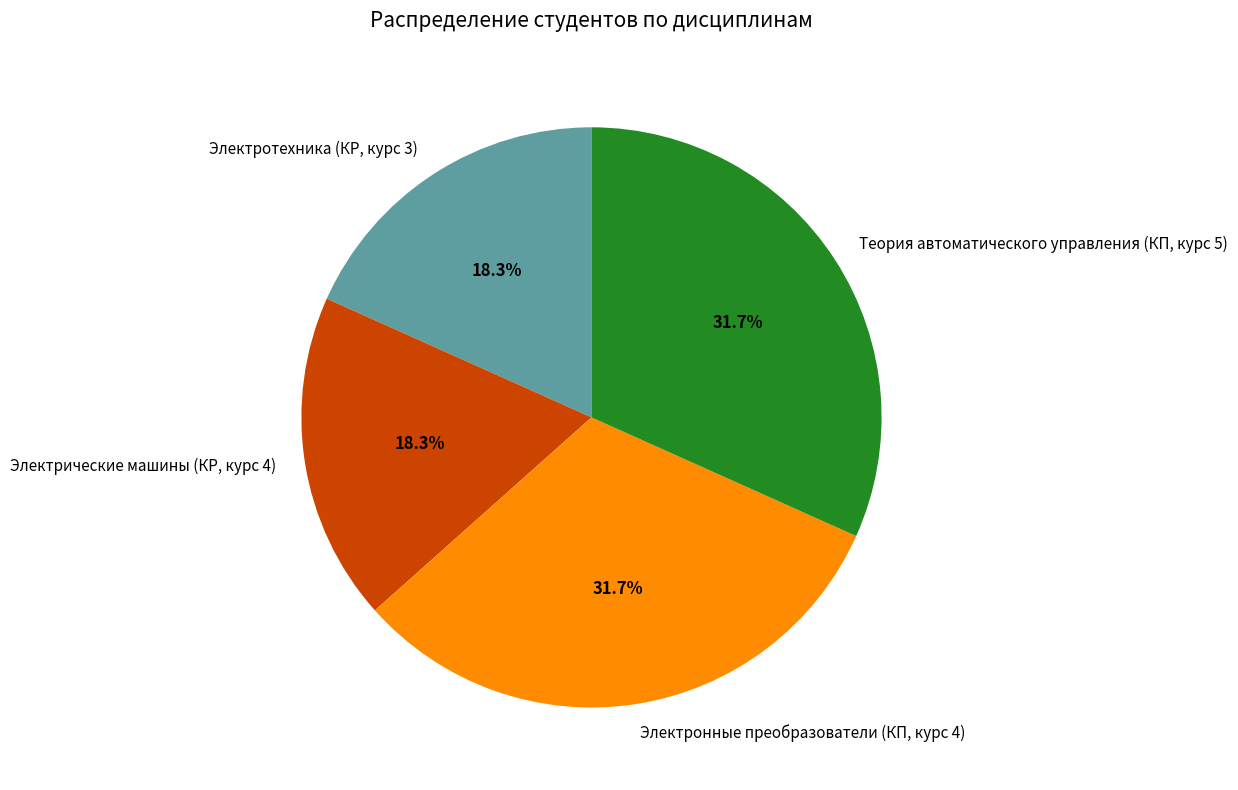

To the nearest percent, what is the combined percentage of Электротехника (КР, курс 3) and Теория автоматического управления (КП, курс 5)?

50%